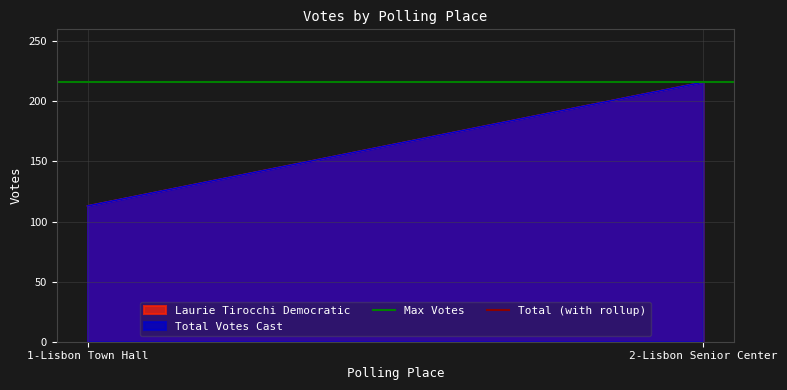

What is the sum of all Max Votes values?

432